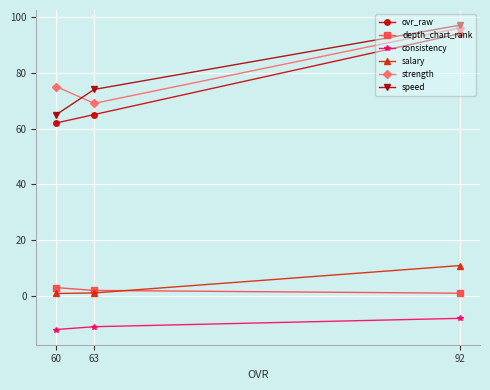

Is the value of salary at 92 greater than the value of speed at 60?

No